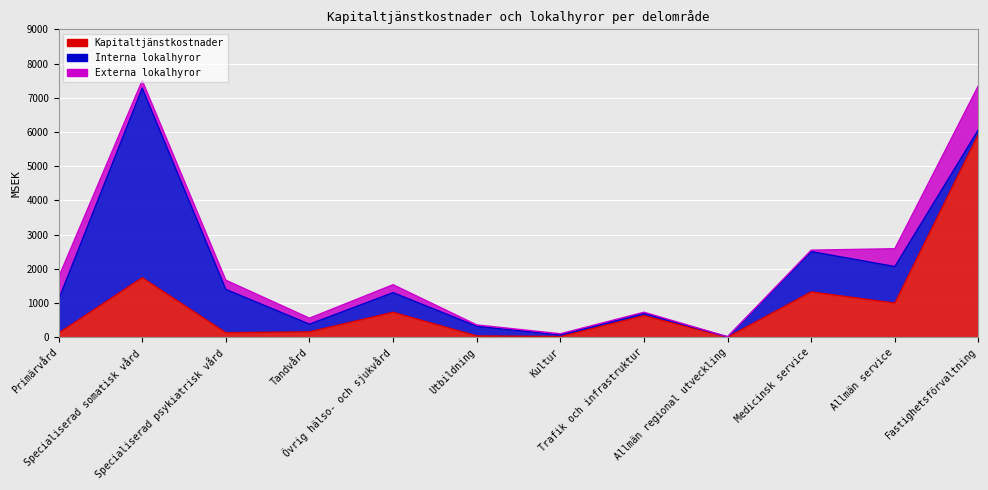

Reading left to right, what are all the values shown in this chart?

Kapitaltjänstkostnader: Primärvård=121	Specialiserad somatisk vård=1740	Specialiserad psykiatrisk vård=133	Tandvård=157	Övrig hälso- och sjukvård=730	Utbildning=39	Kultur=21	Trafik och infrastruktur=630	Allmän regional utveckling=2	Medicinsk service=1325	Allmän service=998	Fastighetsförvaltning=5934
Interna lokalhyror: Primärvård=981	Specialiserad somatisk vård=5540	Specialiserad psykiatrisk vård=1265	Tandvård=224	Övrig hälso- och sjukvård=574	Utbildning=281	Kultur=45	Trafik och infrastruktur=65	Allmän regional utveckling=10	Medicinsk service=1179	Allmän service=1068	Fastighetsförvaltning=135
Externa lokalhyror: Primärvård=651	Specialiserad somatisk vård=222	Specialiserad psykiatrisk vård=269	Tandvård=176	Övrig hälso- och sjukvård=231	Utbildning=40	Kultur=36	Trafik och infrastruktur=36	Allmän regional utveckling=2	Medicinsk service=41	Allmän service=521	Fastighetsförvaltning=1287